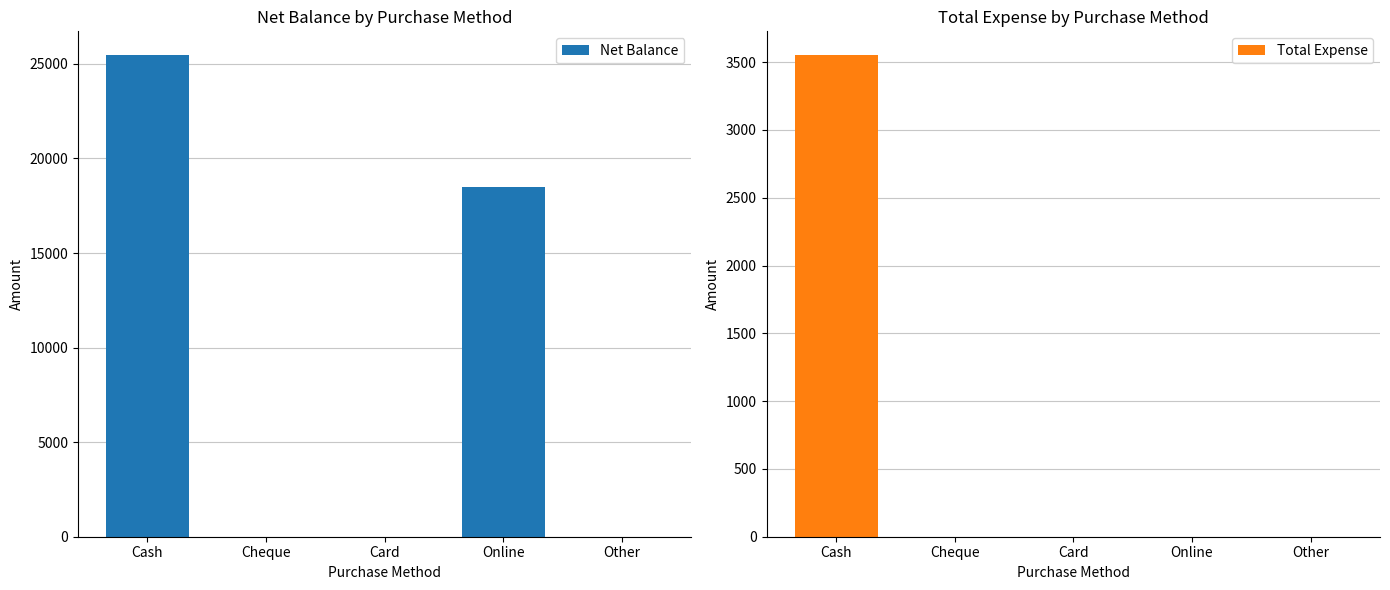

What is the average value of the Net Balance series?

8790